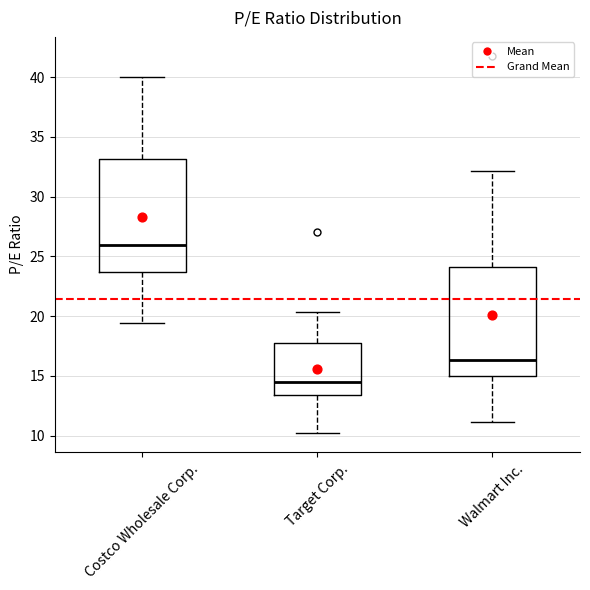

Which box's median line is the highest?

Costco Wholesale Corp.